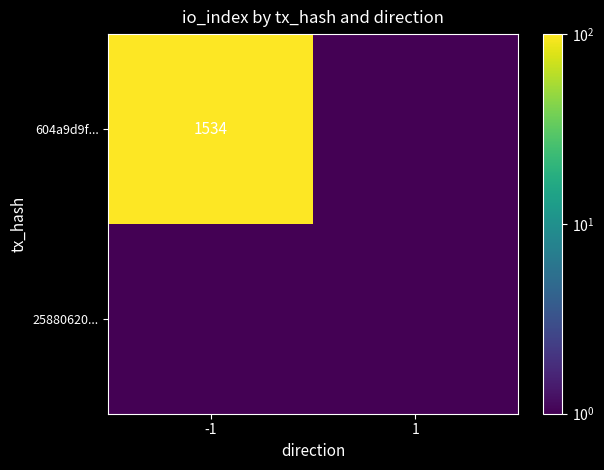

The 604a9d9f... series shows 1534.0 at -1. True or false?

True